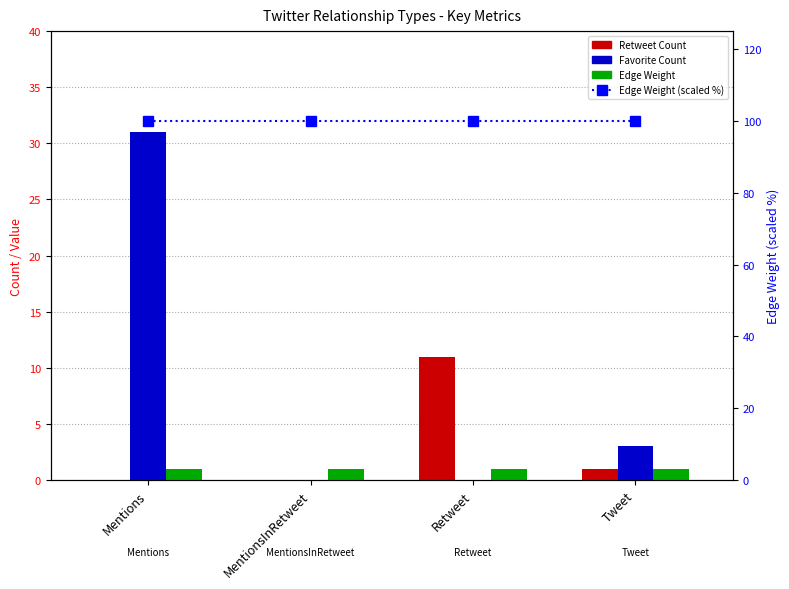

Which series changed the most between Mentions and Tweet?

Favorite Count